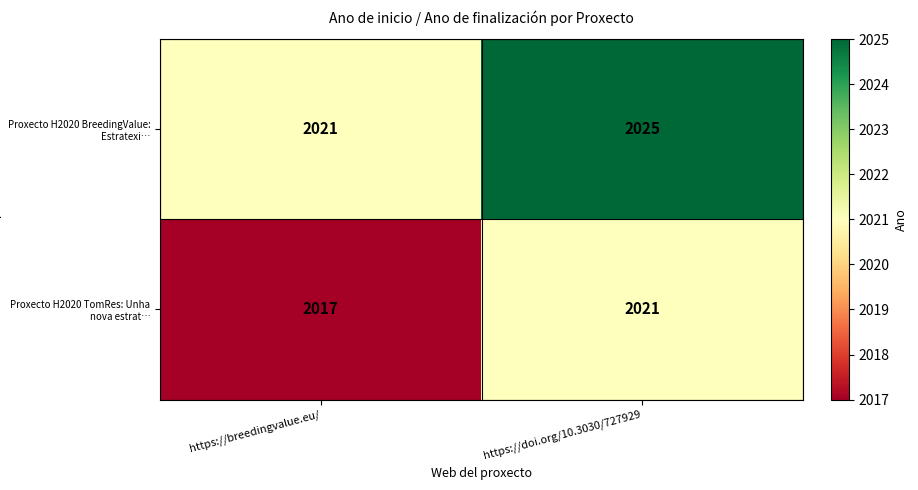

Which series has the largest total across all categories?

Proxecto H2020 BreedingValue: Estratexi…